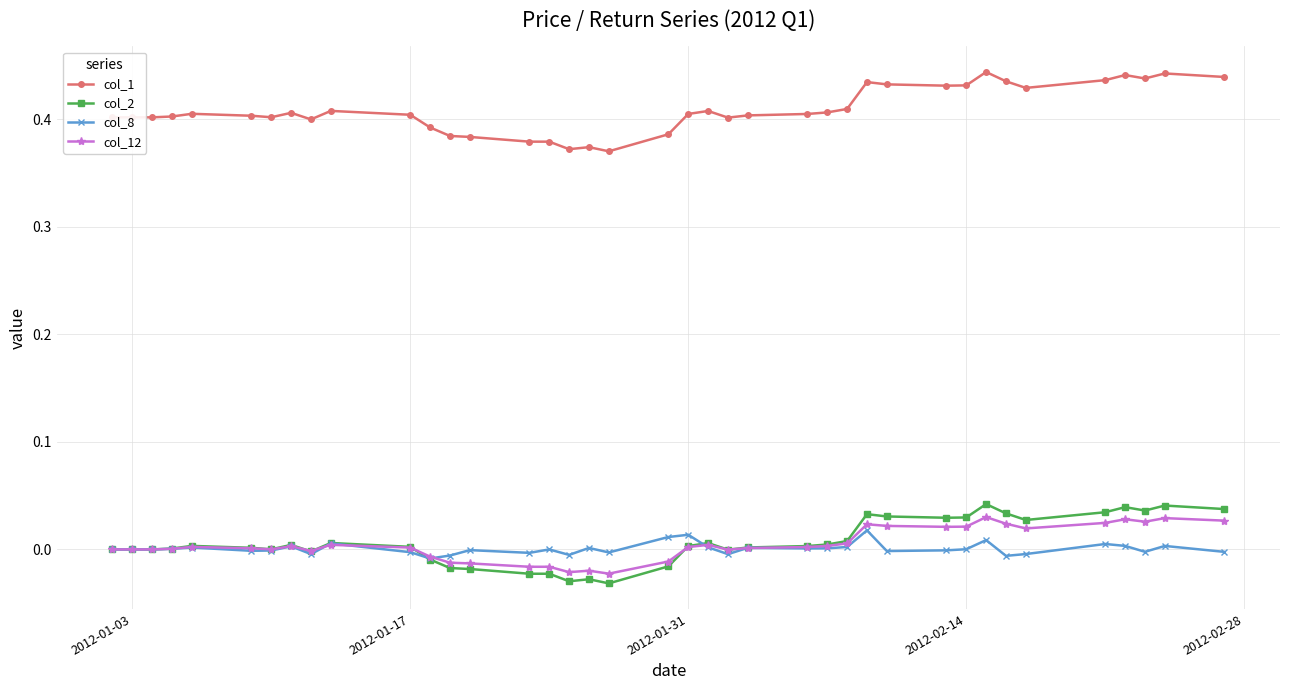

True or false: col_1 and col_8 intersect in this chart.

False